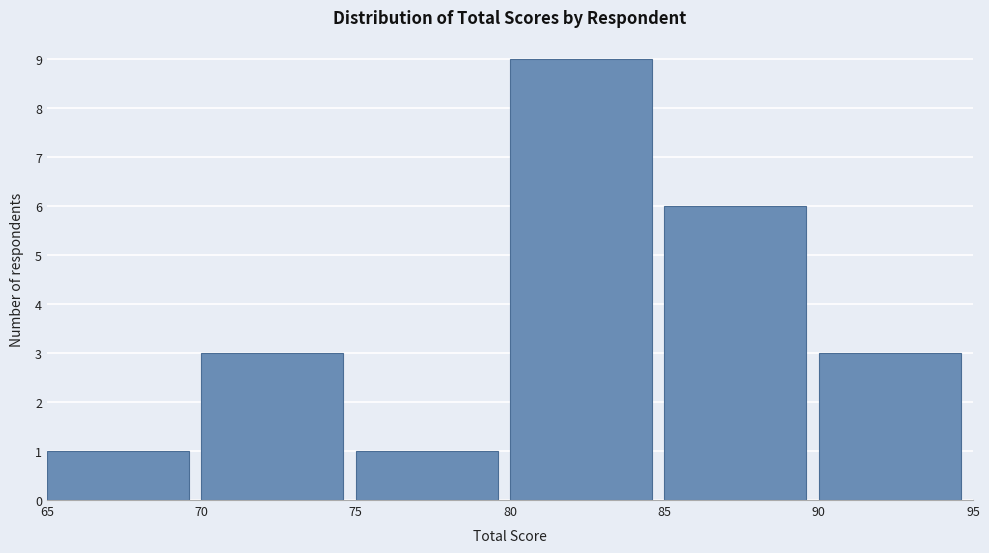

Reading left to right, transcribe this chart: for each bar, give the range it covers on the x-axis and its height. The values are not printed on the chart, so give them approximately, as read against the axis.

65 to 70: 1
70 to 75: 3
75 to 80: 1
80 to 85: 9
85 to 90: 6
90 to 95: 3